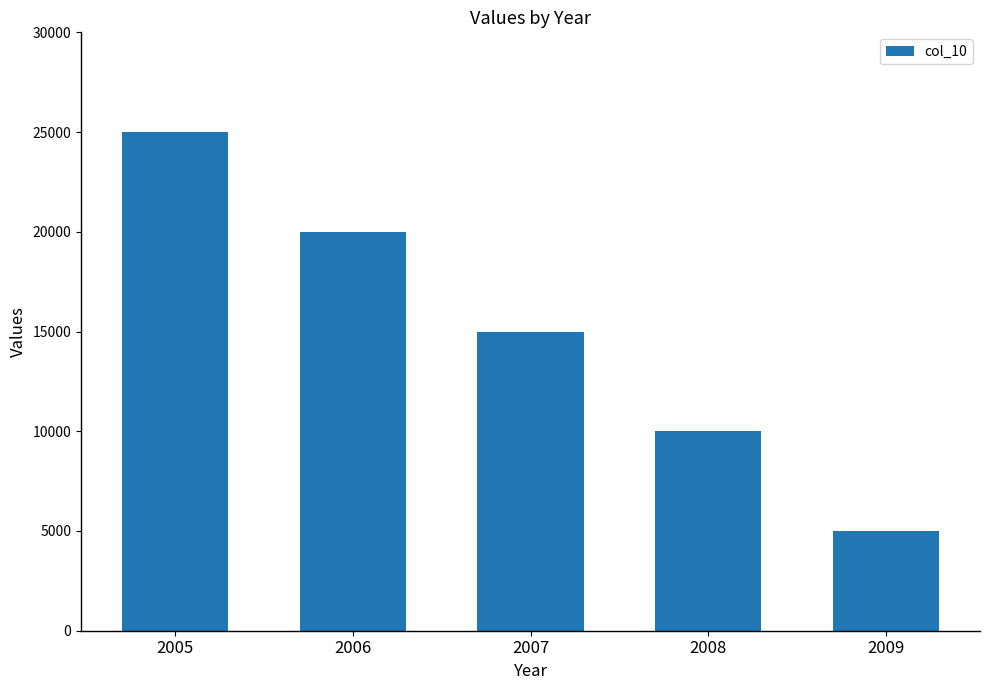

What is the value of the 4th bar from the left?

10000